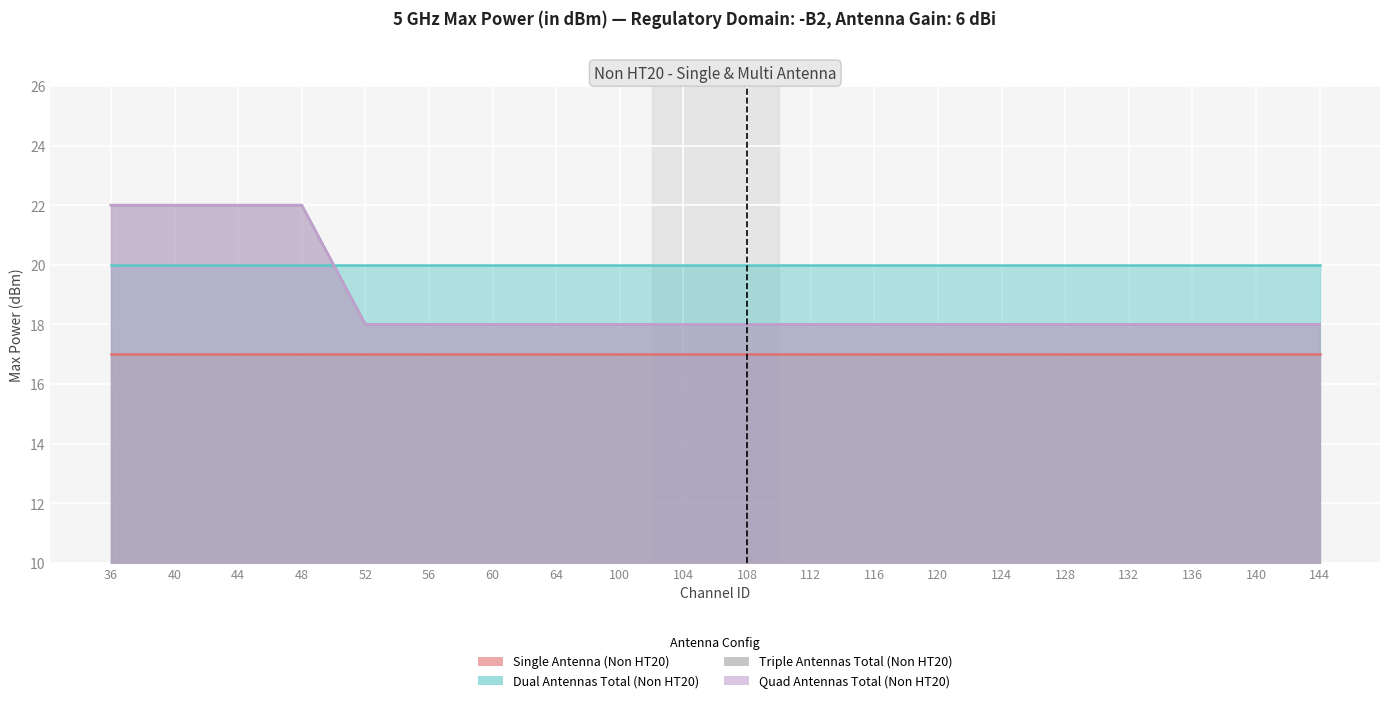

Read the Triple Antennas Total (Non HT20) value at 56.

18